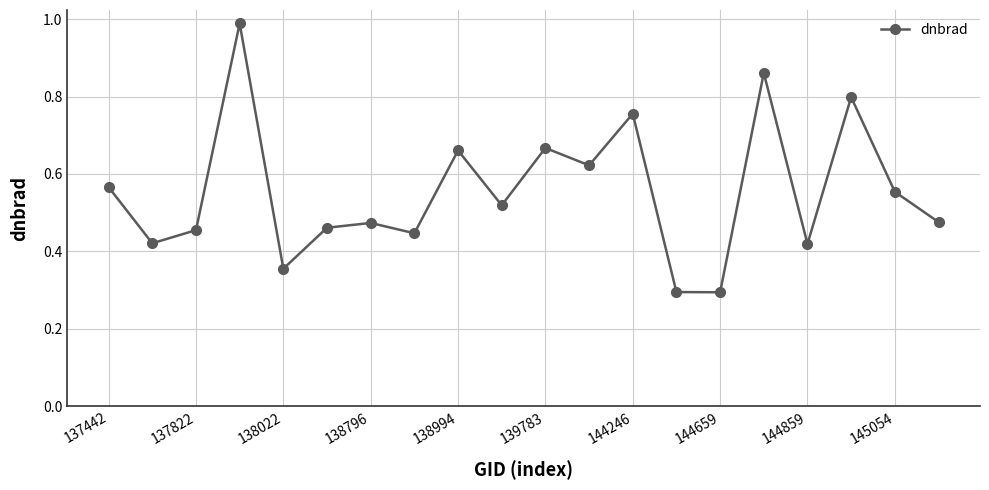

True or false: there are more than 2 points higher than both neighbors.

True